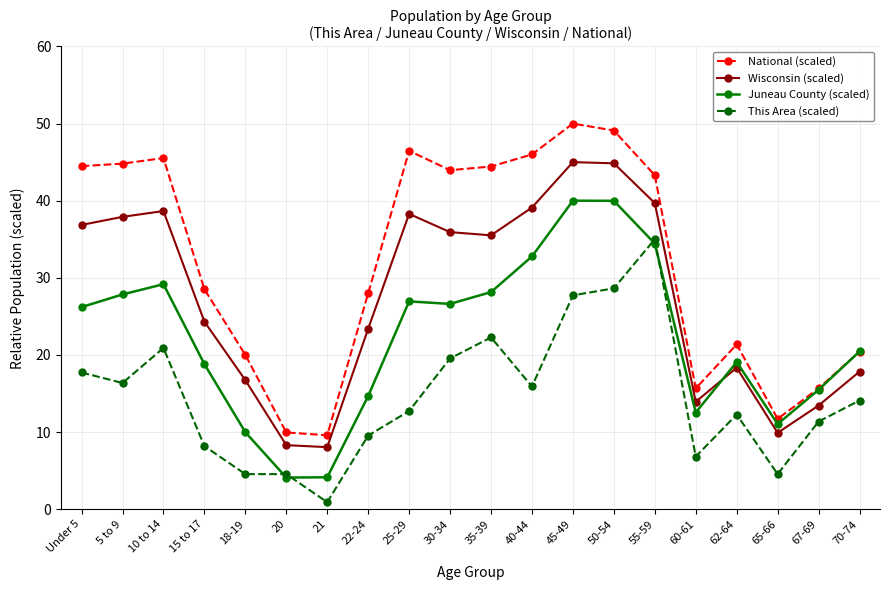

The This Area (scaled) series shows 16.4 at 5 to 9. True or false?

True